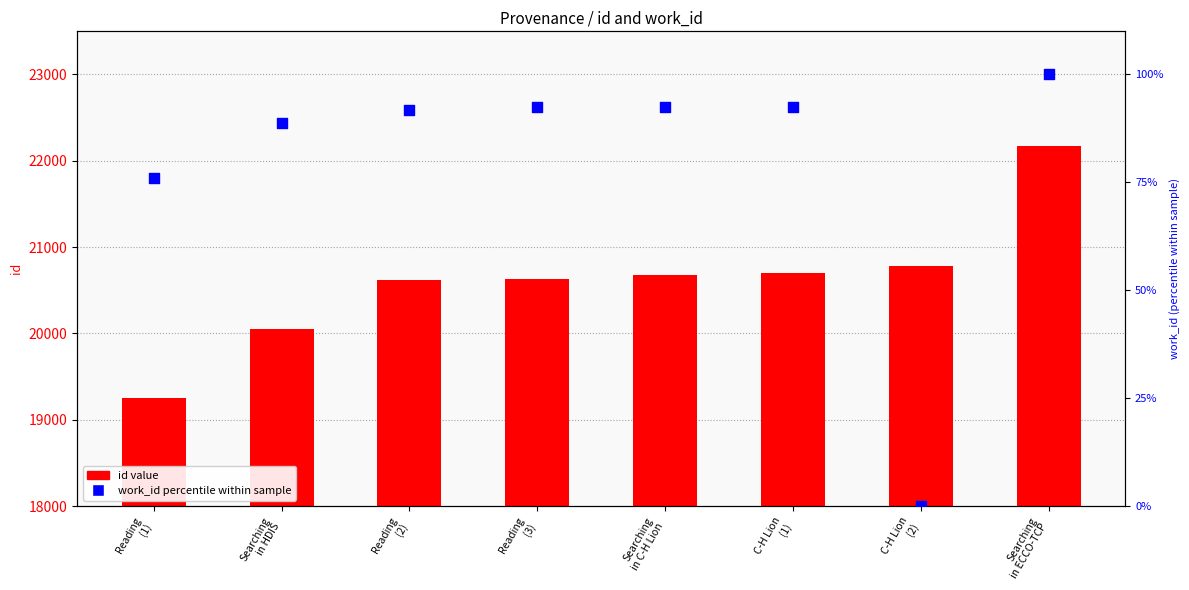

Which series reaches the maximum Y coordinate?

id value